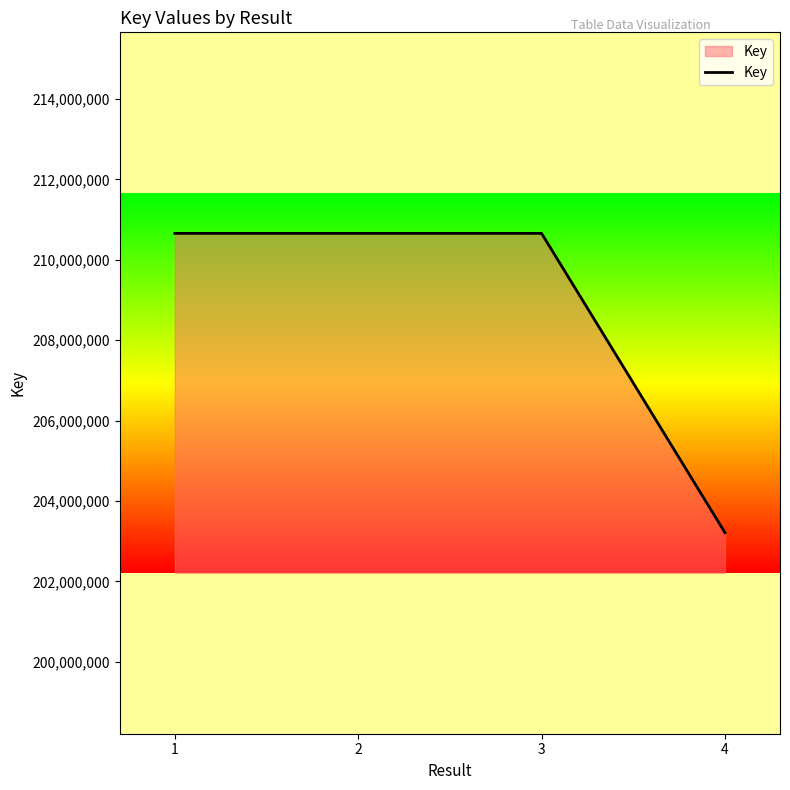

What is the difference between the values at 2 and 3?

41